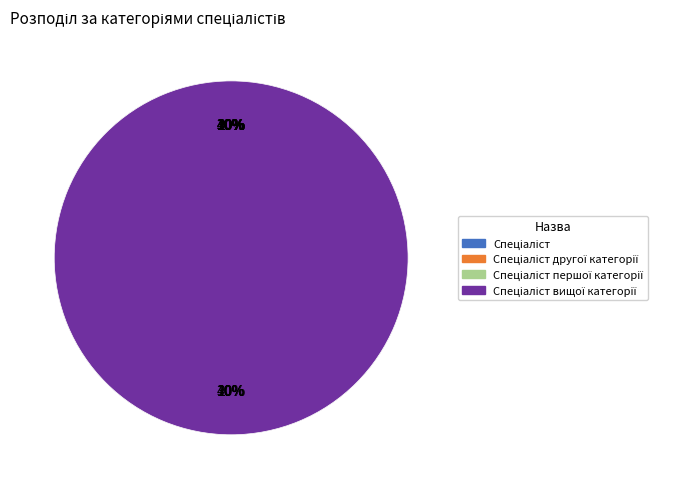

What percentage is the Спеціаліст другої категорії slice, to the nearest percent?

20%